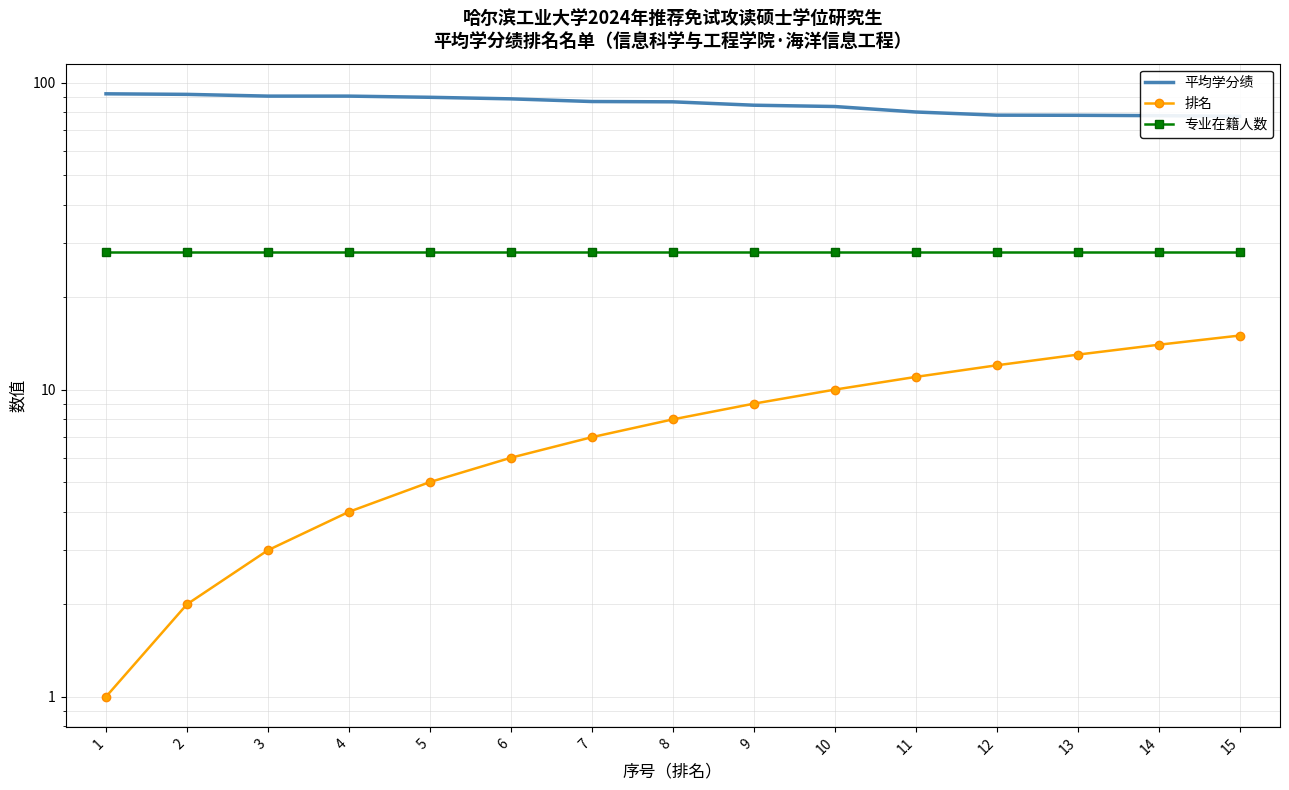

Is this an area chart (filled region under the line)?

No